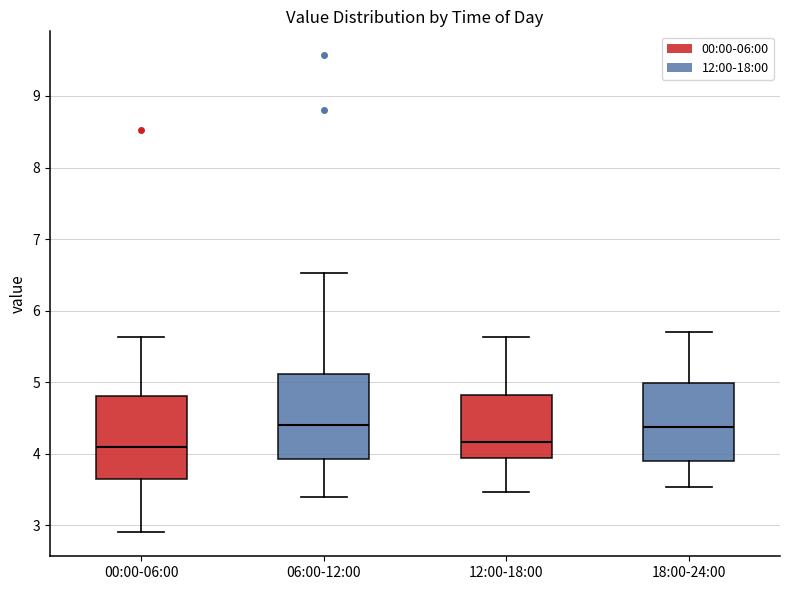

Reading left to right, read every box against the y-axis: the position of its median line, the range the box covers, and the ends of its whiskers. The values are not printed on the chart, so give them approximately, as read against the axis.

00:00-06:00: median 4.1, box 3.7 to 4.8, whiskers 2.9 to 5.6
06:00-12:00: median 4.4, box 3.9 to 5.1, whiskers 3.4 to 6.5
12:00-18:00: median 4.2, box 3.9 to 4.8, whiskers 3.5 to 5.6
18:00-24:00: median 4.4, box 3.9 to 5.0, whiskers 3.5 to 5.7